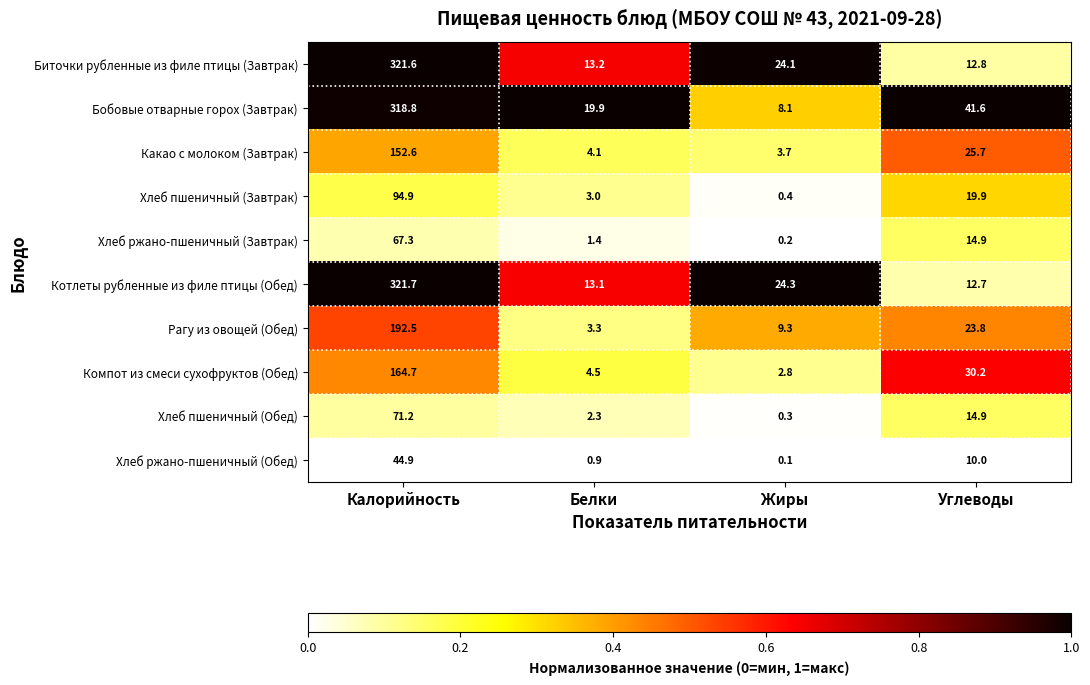

What is the difference between the Котлеты рубленные из филе птицы (Обед) values at Жиры and Калорийность?

297.4